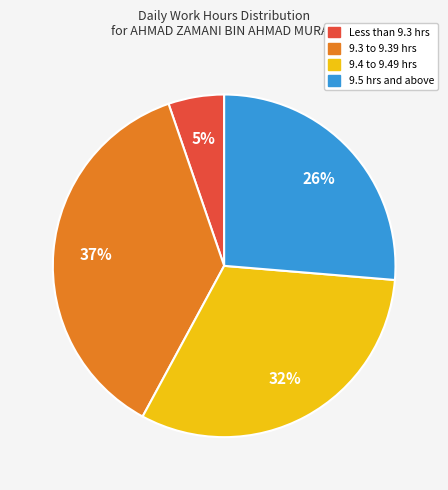

How many segments does this pie chart have?

4